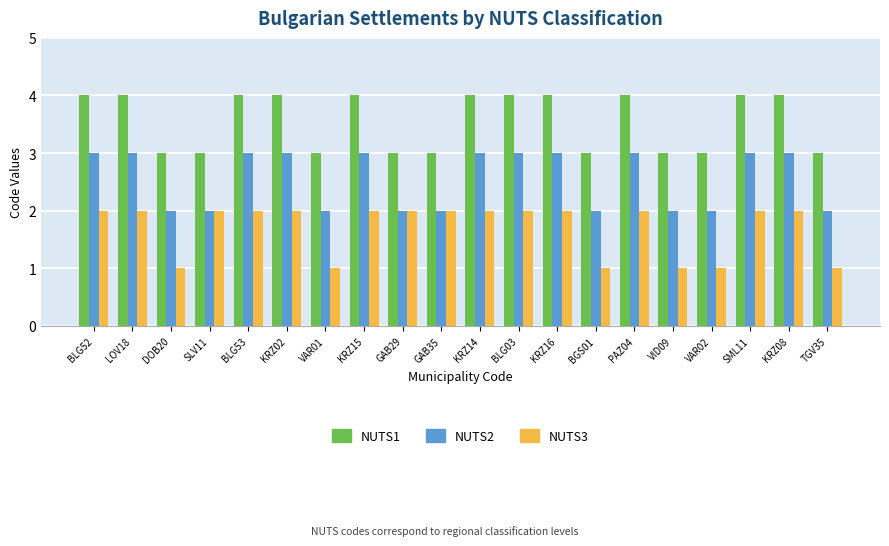

What is the maximum value shown in the chart?

4